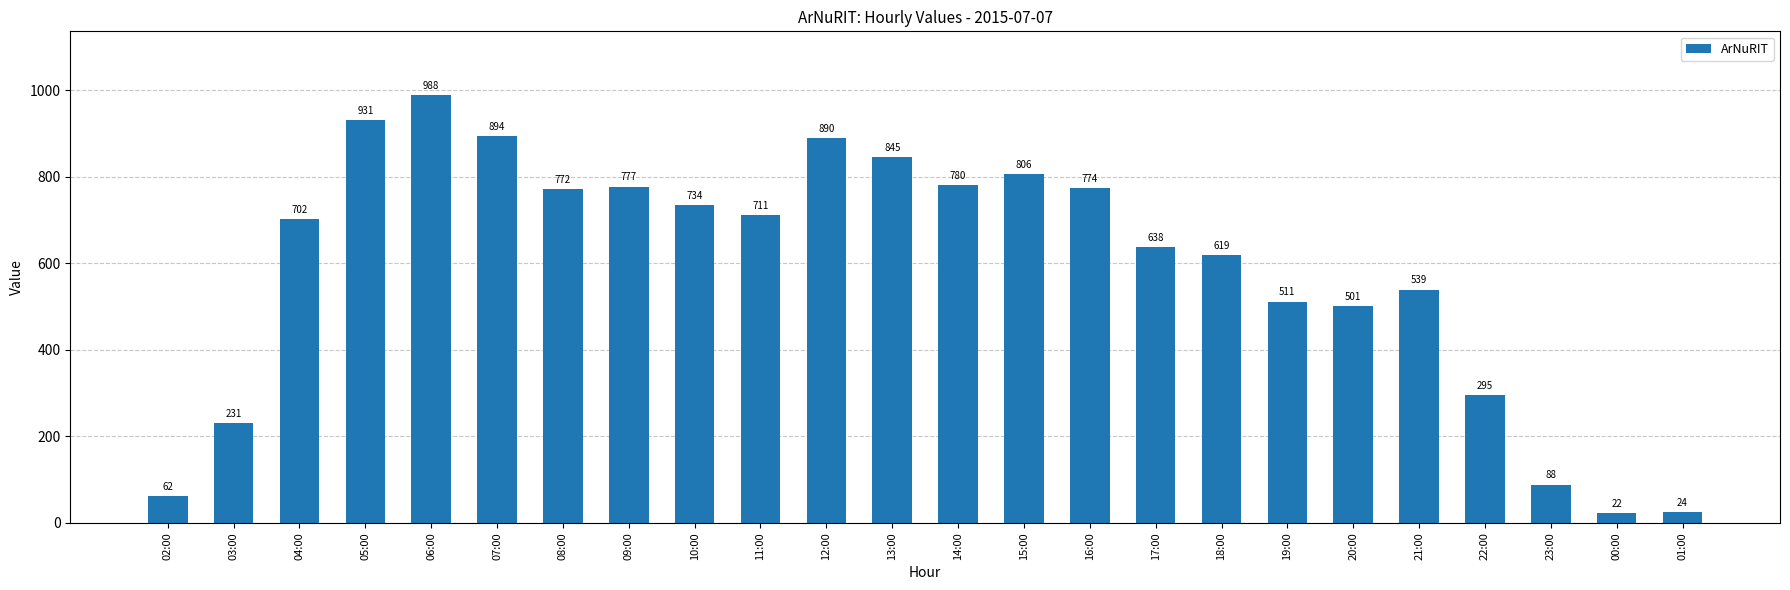

What is the value of the 9th bar from the left?

734